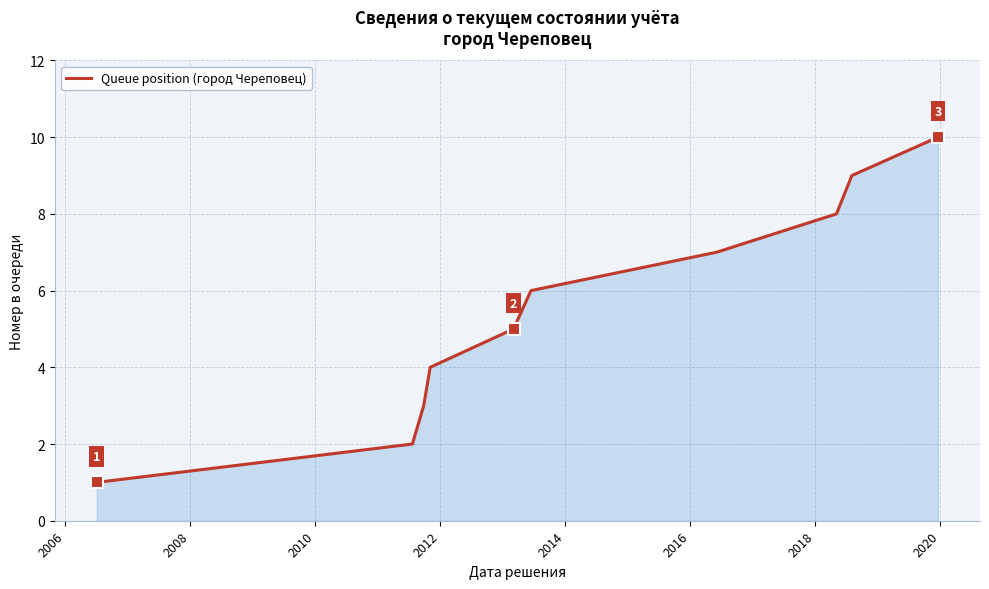

What is the greatest value displayed?

10